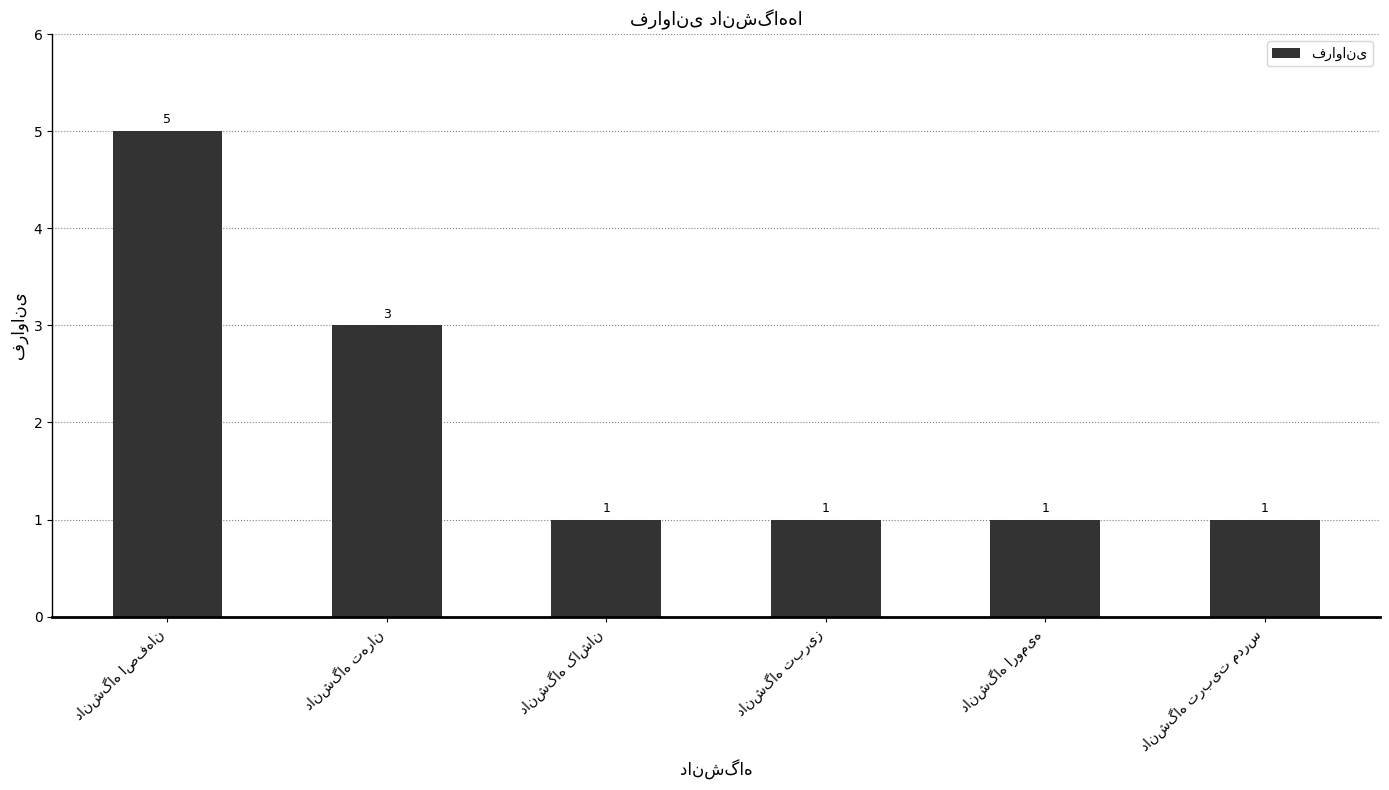

Reading left to right, list all the values displayed in this chart.

5	3	1	1	1	1